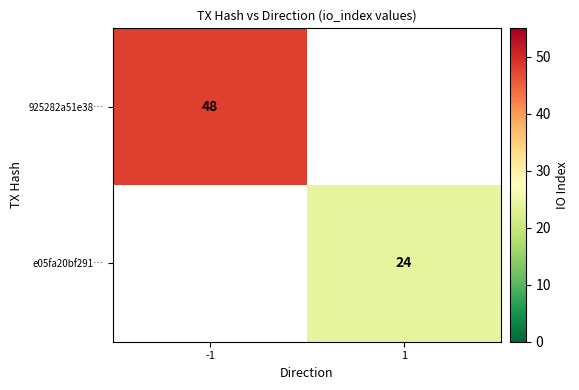

The value of e05fa20bf291… at 1 is 13. True or false?

False